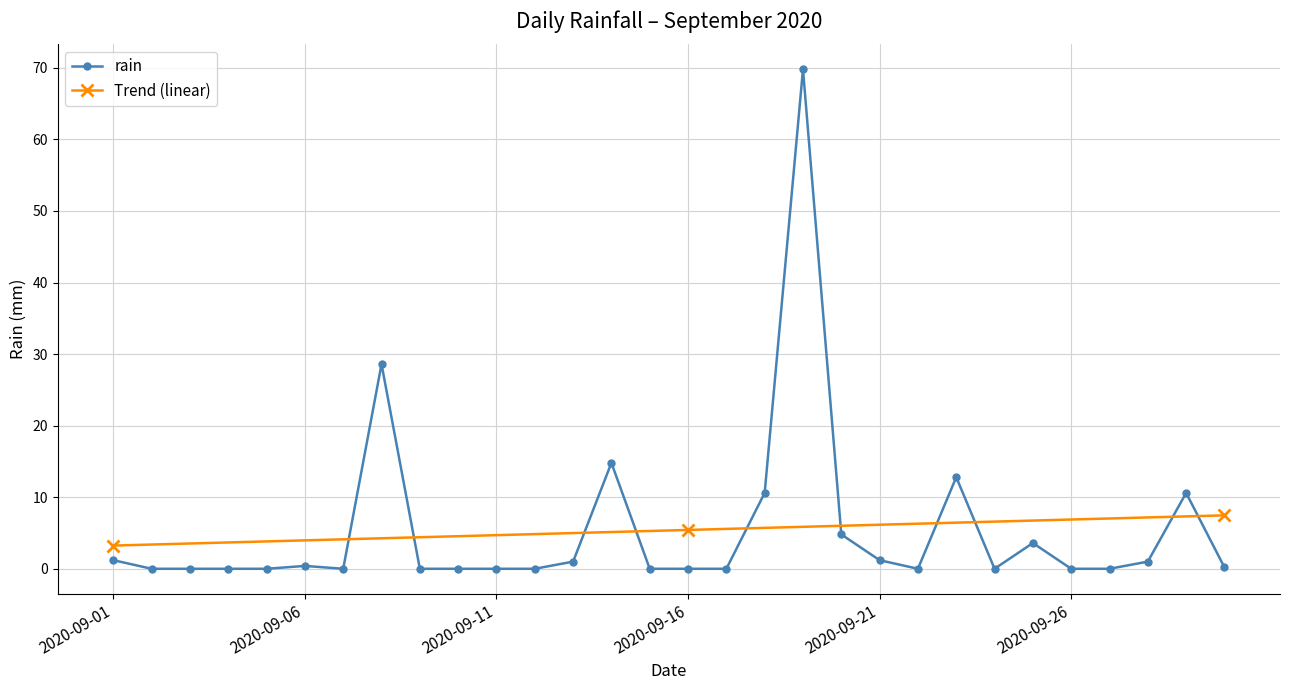

How many interior local peaks (higher than both neighbors) does the data have?

7